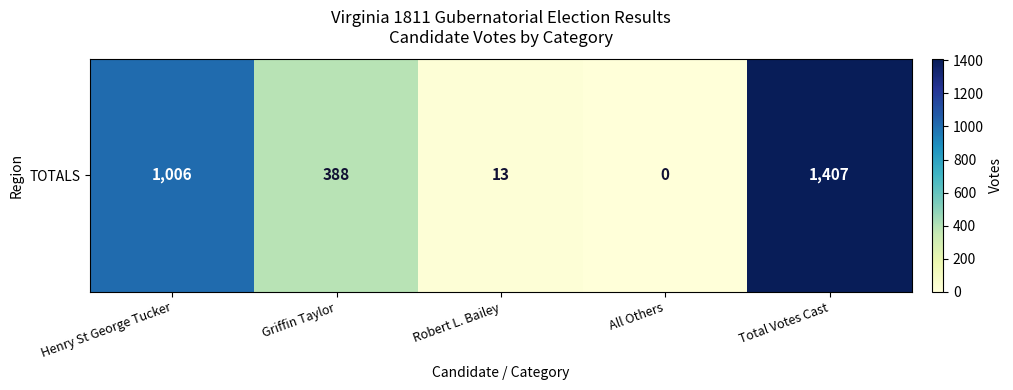

Which label corresponds to the smallest value in the chart?

All Others